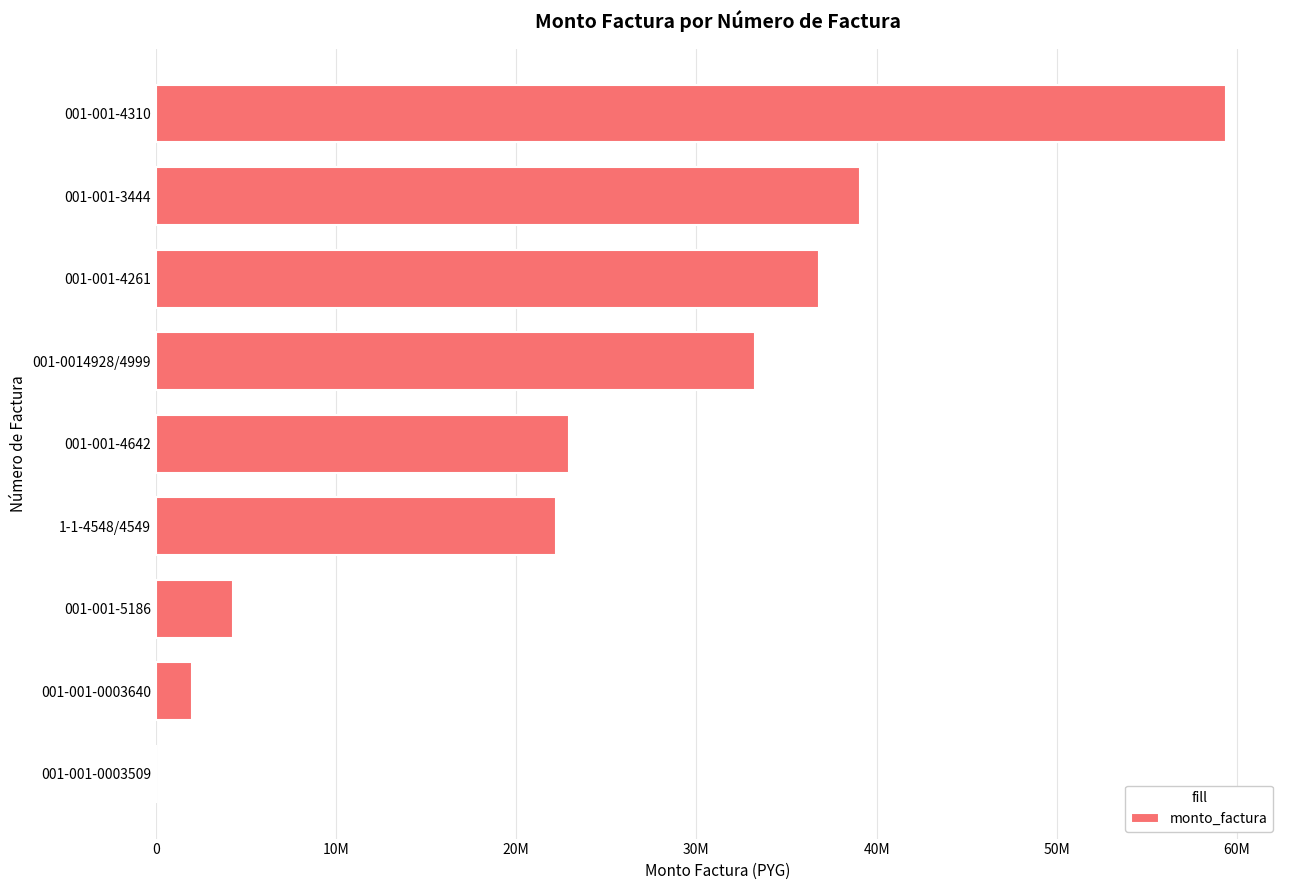

What is the average value?

24444444